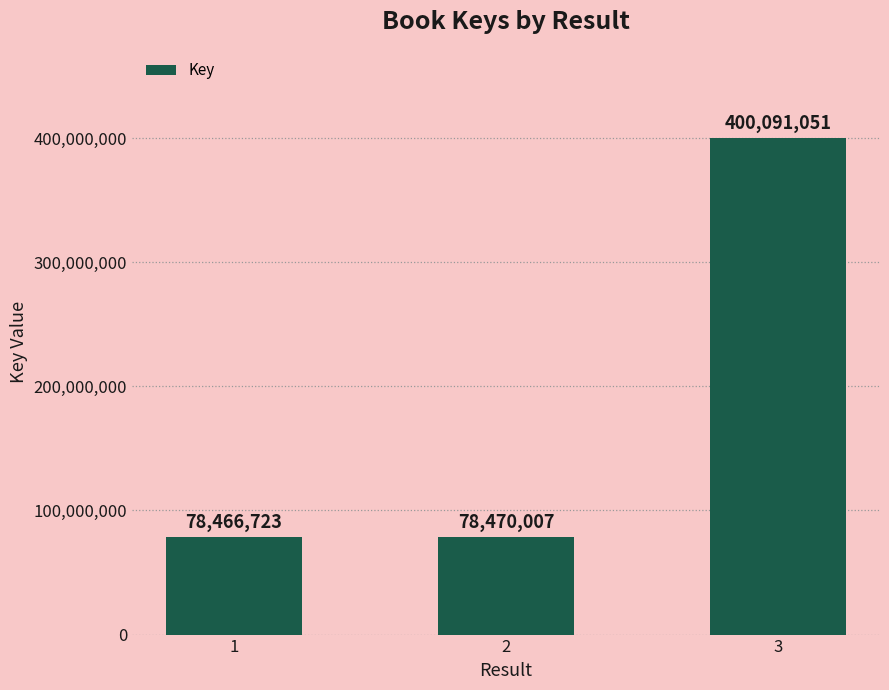

How many distinct data groups are displayed?

1